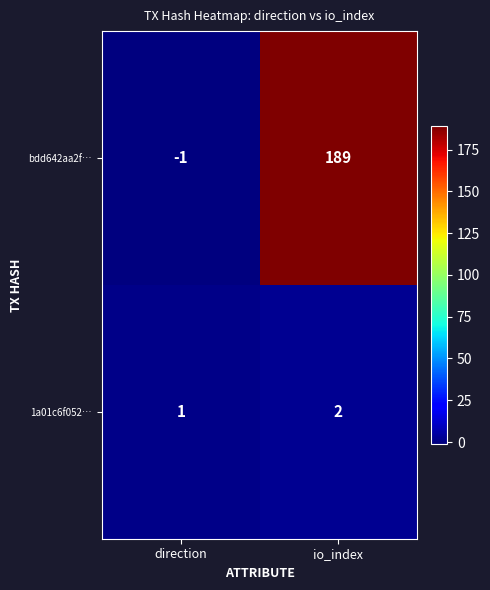

Reading left to right, what are all the values shown in this chart?

bdd642aa2f…: direction=-1	io_index=189
1a01c6f052…: direction=1	io_index=2